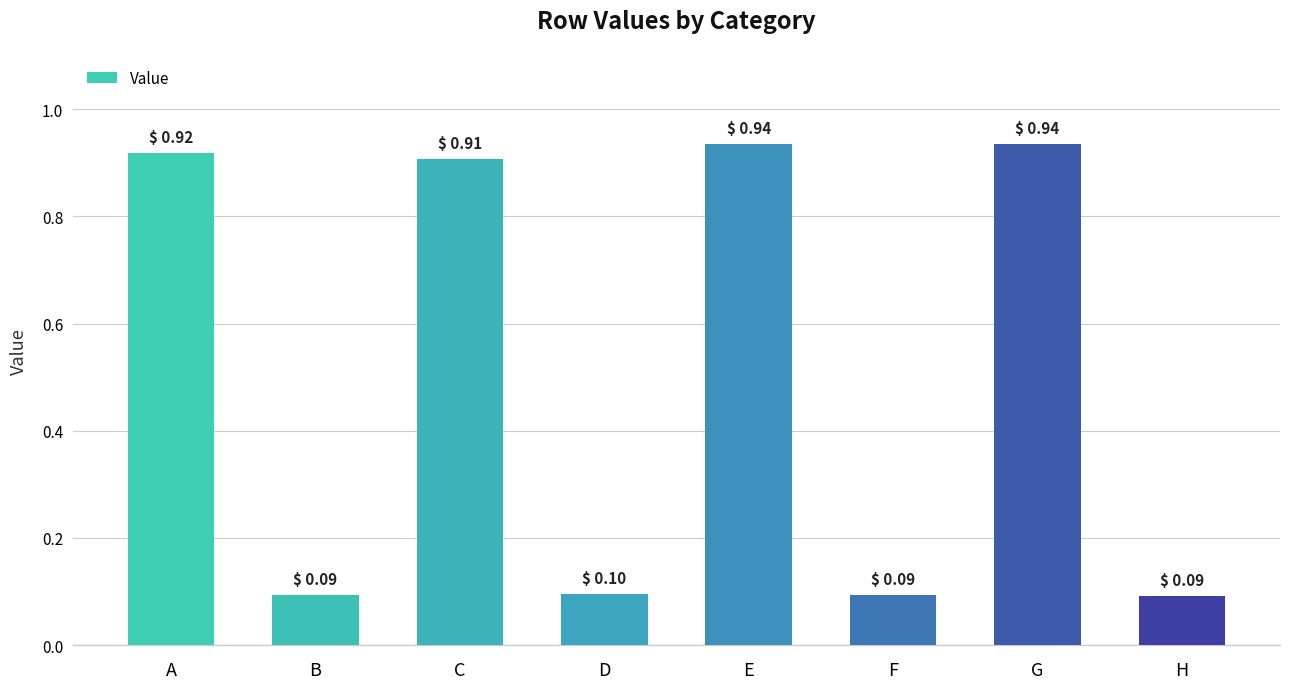

What is the difference between the maximum and minimum values?

0.8